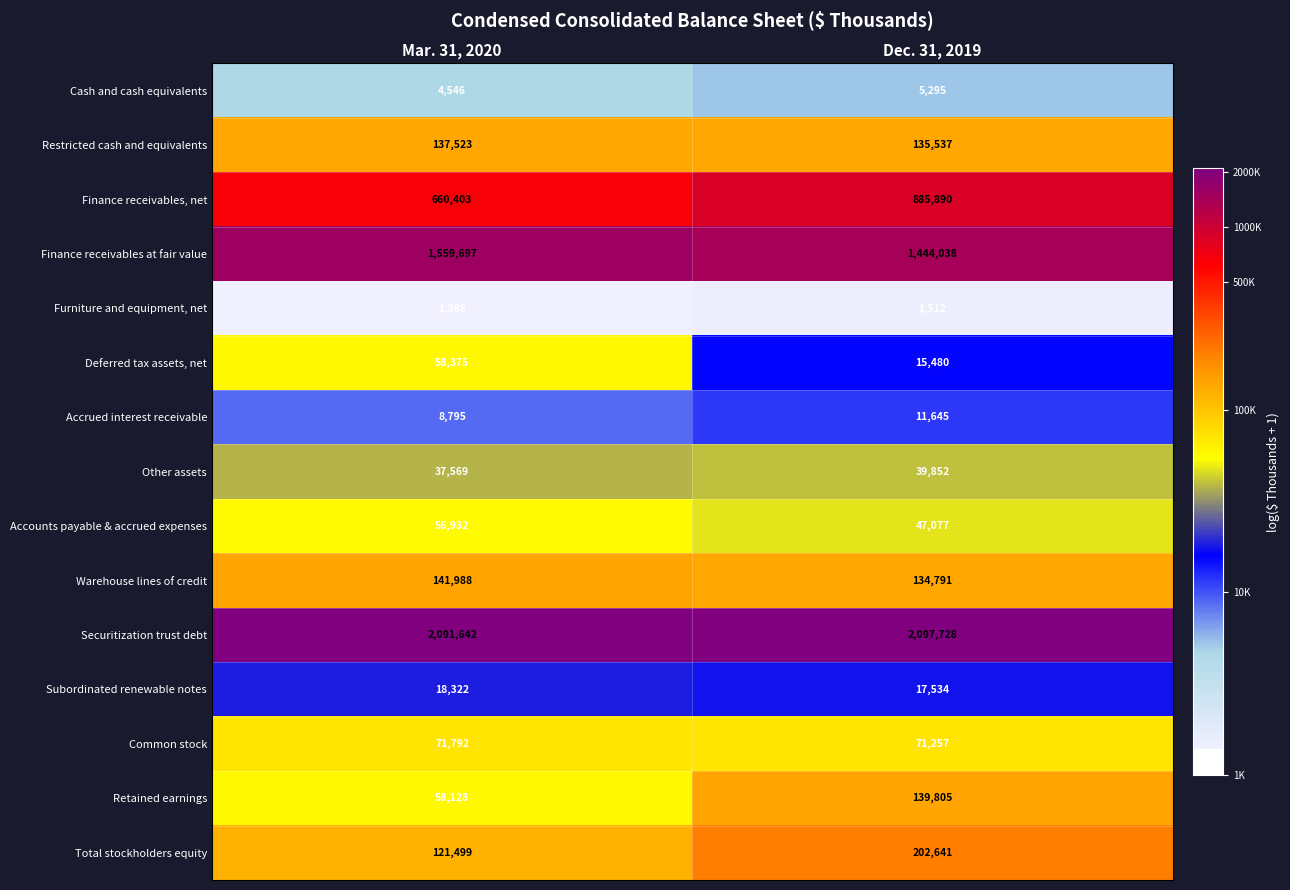

Rank the series at Dec. 31, 2019 from lowest to highest value.

Furniture and equipment, net, Cash and cash equivalents, Accrued interest receivable, Deferred tax assets, net, Subordinated renewable notes, Other assets, Accounts payable & accrued expenses, Common stock, Warehouse lines of credit, Restricted cash and equivalents, Retained earnings, Total stockholders equity, Finance receivables, net, Finance receivables at fair value, Securitization trust debt